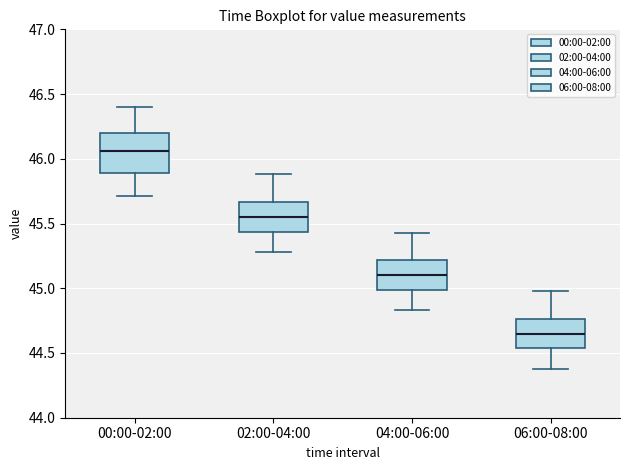

Where is the lower edge of the box for 06:00-08:00 on the y-axis? The values are not printed on the chart, so give them approximately, as read against the axis.

44.55